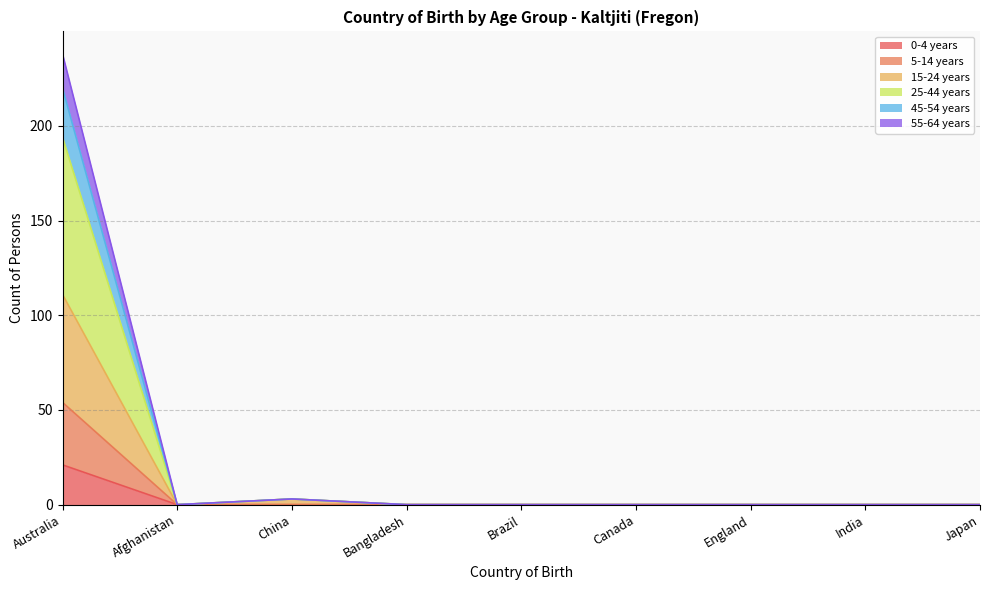

What are all the series names shown in the legend?

0-4 years, 5-14 years, 15-24 years, 25-44 years, 45-54 years, 55-64 years